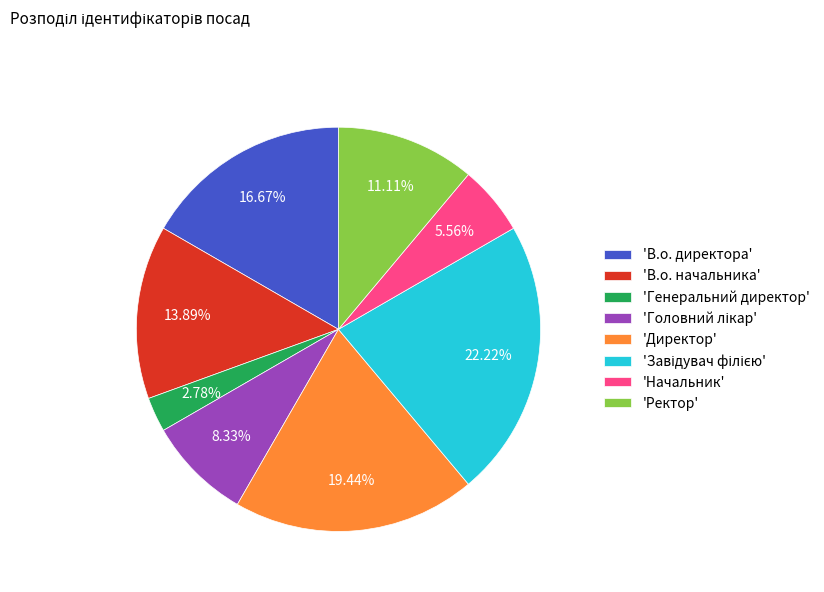

Which category has the smallest portion of the pie?

'Генеральний директор'